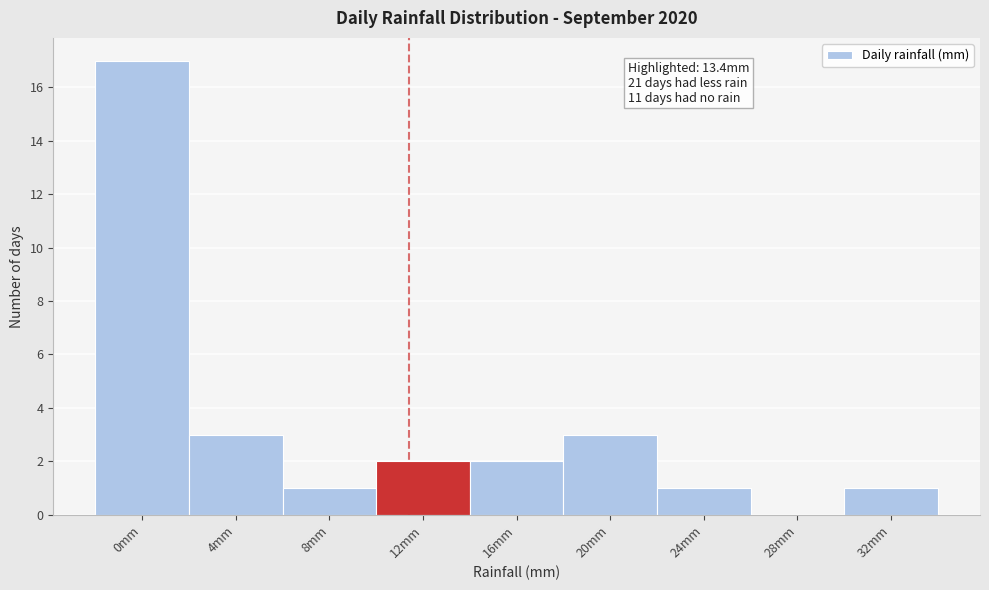

Reading right to left, list all the values displayed in this chart.

32mm=1	28mm=0	24mm=1	20mm=3	16mm=2	12mm=2	8mm=1	4mm=3	0mm=17